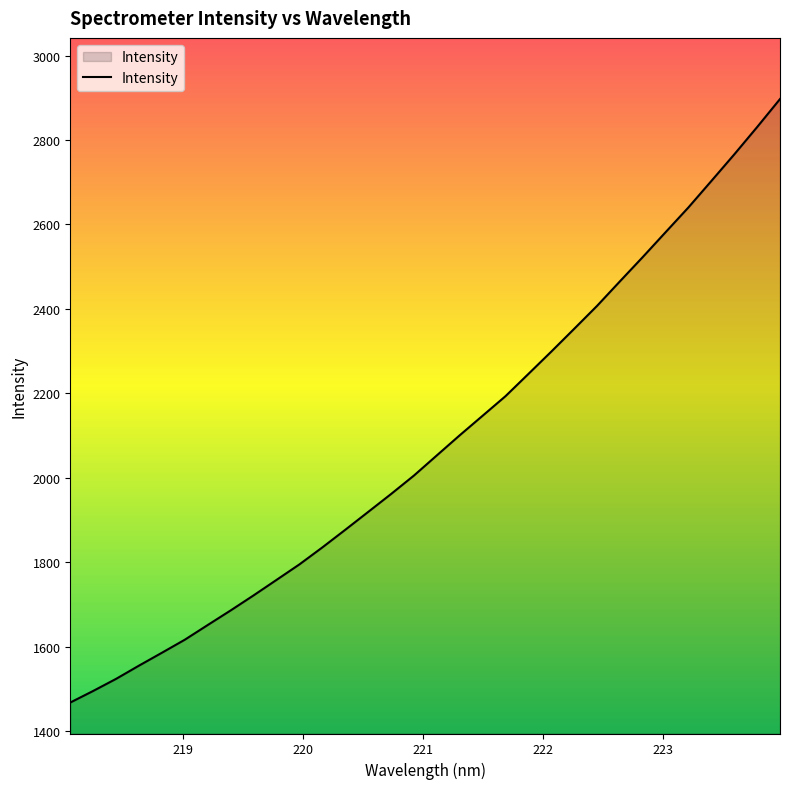

What is the difference between the maximum and minimum values?

1429.7